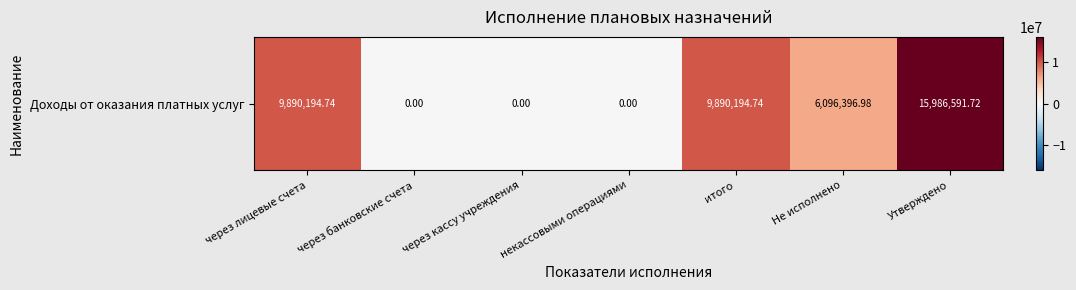

Reading left to right, what are all the values shown in this chart?

9890194.7	0.0	0.0	0.0	9890194.7	6096397.0	15986591.7